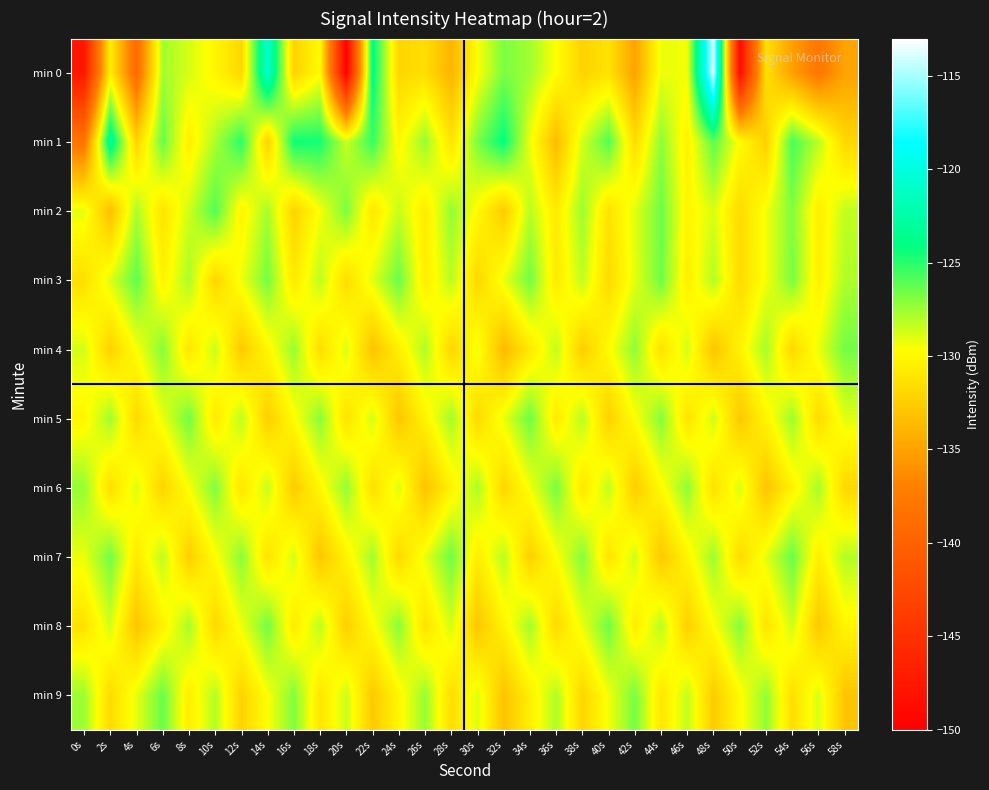

Reading right to left, extract all data points from this chart.

min 0: 58s=-134.9	56s=-137.8	54s=-135.1	52s=-131.4	50s=-148.7	48s=-113.8	46s=-129.4	44s=-129.2	42s=-135.0	40s=-131.3	38s=-132.2	36s=-129.7	34s=-127.6	32s=-126.8	30s=-129.7	28s=-133.9	26s=-131.5	24s=-132.0	22s=-123.8	20s=-149.9	18s=-129.8	16s=-132.2	14s=-120.7	12s=-131.9	10s=-130.2	8s=-128.7	6s=-127.7	4s=-139.1	2s=-130.5	0s=-147.6
min 1: 58s=-131.9	56s=-128.2	54s=-125.7	52s=-132.3	50s=-129.8	48s=-126.1	46s=-130.4	44s=-127.2	42s=-131.6	40s=-125.9	38s=-128.7	36s=-133.5	34s=-129.3	32s=-124.1	30s=-126.8	28s=-131.2	26s=-127.4	24s=-130.1	22s=-125.3	20s=-128.5	18s=-124.6	16s=-124.4	14s=-132.2	12s=-125.0	10s=-127.8	8s=-130.6	6s=-126.4	4s=-132.1	2s=-122.8	0s=-138.0
min 2: 58s=-128.3	56s=-130.6	54s=-126.9	52s=-129.4	50s=-131.7	48s=-128.8	46s=-130.2	44s=-126.5	42s=-129.0	40s=-131.3	38s=-127.5	36s=-130.8	34s=-128.1	32s=-132.6	30s=-129.9	28s=-127.3	26s=-130.7	24s=-128.4	22s=-131.0	20s=-126.8	18s=-129.5	16s=-132.1	14s=-127.7	12s=-130.3	10s=-125.9	8s=-128.6	6s=-131.2	4s=-127.8	2s=-133.4	0s=-129.1
min 3: 58s=-127.9	56s=-130.5	54s=-126.8	52s=-129.4	50s=-131.8	48s=-128.0	46s=-130.6	44s=-126.5	42s=-129.1	40s=-131.7	38s=-128.3	36s=-130.8	34s=-126.6	32s=-129.2	30s=-131.9	28s=-128.1	26s=-130.7	24s=-126.4	22s=-129.0	20s=-131.6	18s=-128.2	16s=-130.9	14s=-126.7	12s=-129.3	10s=-132.0	8s=-127.8	6s=-130.4	4s=-126.2	2s=-128.9	0s=-131.5
min 4: 58s=-126.6	56s=-129.2	54s=-131.9	52s=-127.7	50s=-130.3	48s=-133.0	46s=-128.7	44s=-131.4	42s=-127.2	40s=-129.8	38s=-132.5	36s=-128.3	34s=-130.9	32s=-133.6	30s=-129.3	28s=-132.0	26s=-127.9	24s=-130.5	22s=-133.1	20s=-128.9	18s=-131.6	16s=-127.4	14s=-130.1	12s=-132.7	10s=-128.5	8s=-131.1	6s=-127.0	4s=-129.6	2s=-132.2	0s=-128.7
min 5: 58s=-129.0	56s=-131.7	54s=-127.5	52s=-130.2	50s=-132.8	48s=-128.6	46s=-131.2	44s=-127.0	42s=-129.7	40s=-132.3	38s=-128.1	36s=-130.8	34s=-126.5	32s=-129.2	30s=-131.8	28s=-127.6	26s=-130.3	24s=-132.9	22s=-128.7	20s=-131.3	18s=-127.1	16s=-129.8	14s=-132.4	12s=-128.2	10s=-130.9	8s=-126.6	6s=-129.2	4s=-131.8	2s=-127.6	0s=-130.2
min 6: 58s=-131.9	56s=-127.7	54s=-130.3	52s=-133.0	50s=-128.8	48s=-131.4	46s=-127.2	44s=-129.9	42s=-132.5	40s=-128.3	38s=-131.0	36s=-126.7	34s=-129.4	32s=-132.0	30s=-127.8	28s=-130.4	26s=-133.1	24s=-128.9	22s=-131.5	20s=-127.3	18s=-130.0	16s=-132.6	14s=-128.4	12s=-131.1	10s=-126.9	8s=-129.5	6s=-132.1	4s=-128.9	2s=-131.5	0s=-127.3
min 7: 58s=-128.0	56s=-130.6	54s=-126.4	52s=-129.1	50s=-131.7	48s=-127.5	46s=-130.2	44s=-132.8	42s=-128.6	40s=-131.2	38s=-127.0	36s=-129.7	34s=-132.3	32s=-128.1	30s=-130.7	28s=-126.5	26s=-129.2	24s=-131.8	22s=-127.6	20s=-130.3	18s=-132.9	16s=-128.7	14s=-131.3	12s=-127.1	10s=-129.8	8s=-132.4	6s=-128.2	4s=-130.8	2s=-126.6	0s=-129.2
min 8: 58s=-130.1	56s=-132.8	54s=-128.6	52s=-131.2	50s=-127.0	48s=-129.7	46s=-132.3	44s=-128.1	42s=-130.7	40s=-126.5	38s=-129.2	36s=-131.8	34s=-127.6	32s=-130.3	30s=-132.9	28s=-128.7	26s=-131.3	24s=-127.1	22s=-129.8	20s=-132.4	18s=-128.2	16s=-130.8	14s=-126.6	12s=-129.3	10s=-131.9	8s=-127.7	6s=-130.4	4s=-133.0	2s=-128.7	0s=-131.3
min 9: 58s=-133.0	56s=-128.8	54s=-131.5	52s=-127.3	50s=-129.9	48s=-132.6	46s=-128.3	44s=-131.0	42s=-126.7	40s=-129.4	38s=-132.0	36s=-127.9	34s=-130.5	32s=-133.1	30s=-128.9	28s=-131.6	26s=-127.4	24s=-130.1	22s=-132.7	20s=-128.5	18s=-131.1	16s=-126.9	14s=-129.6	12s=-132.2	10s=-128.0	8s=-130.6	6s=-126.4	4s=-129.1	2s=-131.7	0s=-127.5